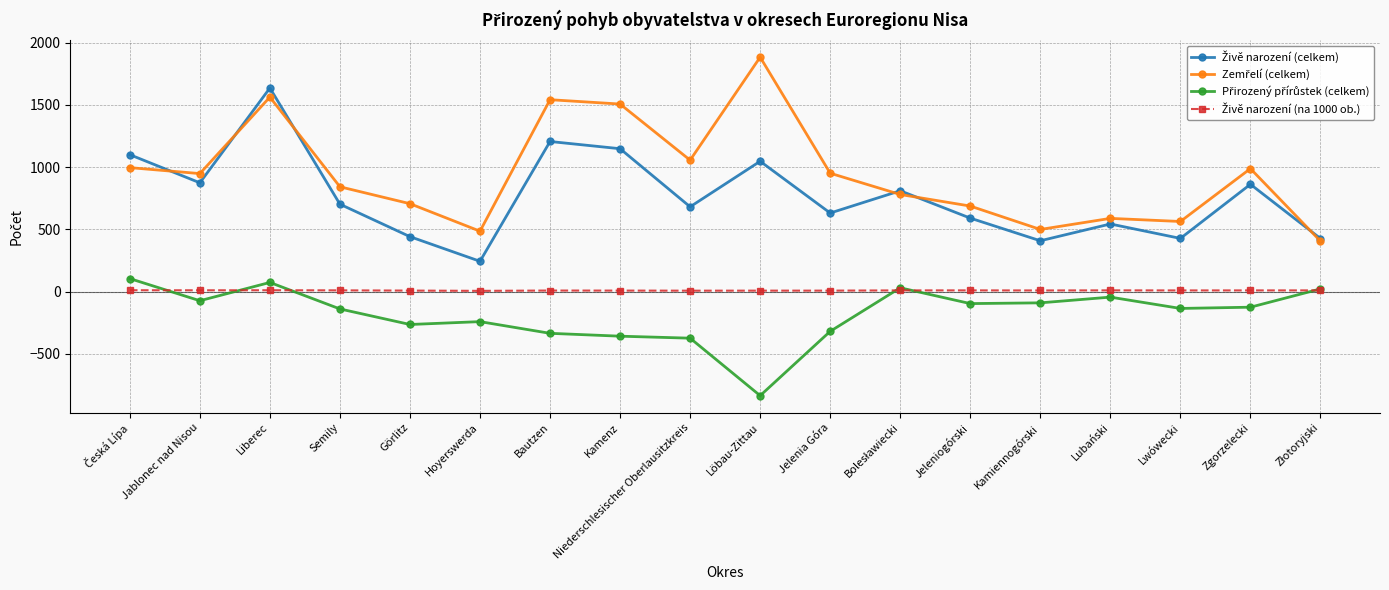

Which category has the lowest value across all series?

Löbau-Zittau